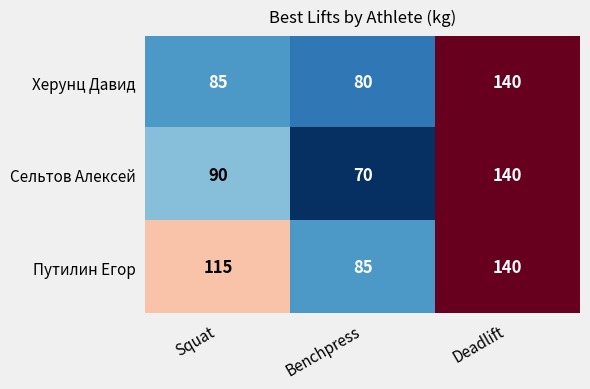

The value of Херунц Давид at Squat is 41. True or false?

False